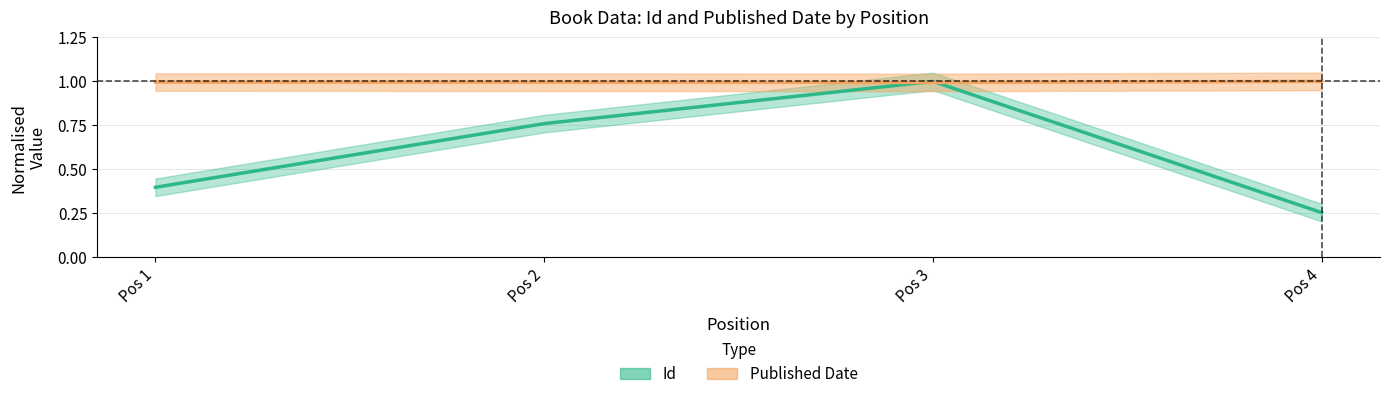

At which category is the sum across all series the highest?

Pos 3